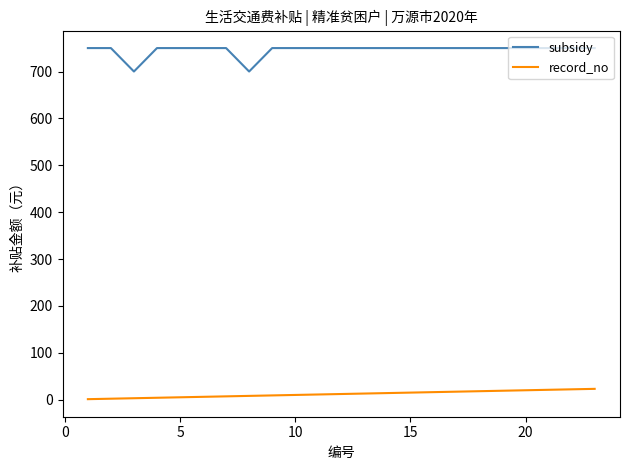

List the series in order of their peak value, highest first.

subsidy, record_no